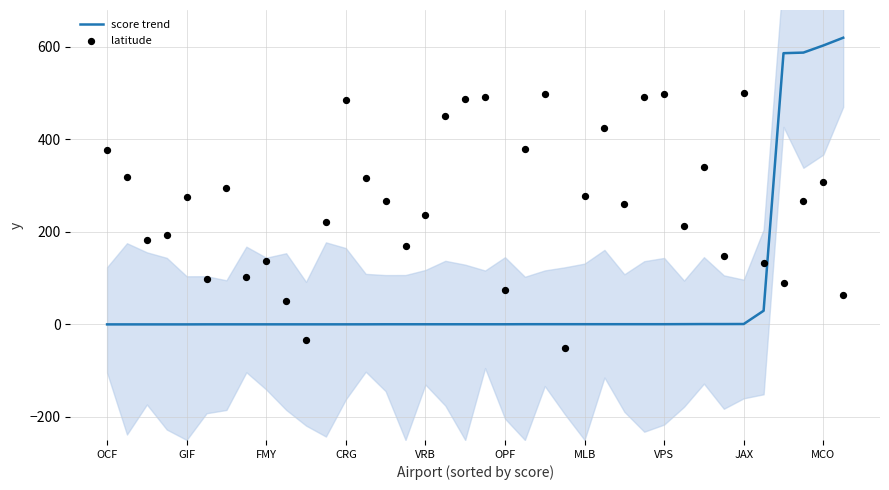

Which series contains the lowest Y value?

latitude